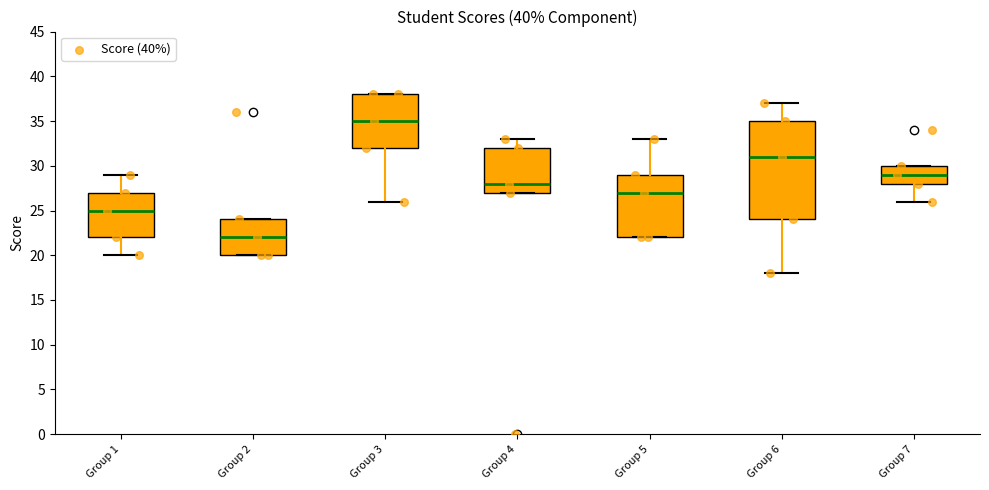

What is the ratio of the value at Group 4 to the value at Group 2?

1.4